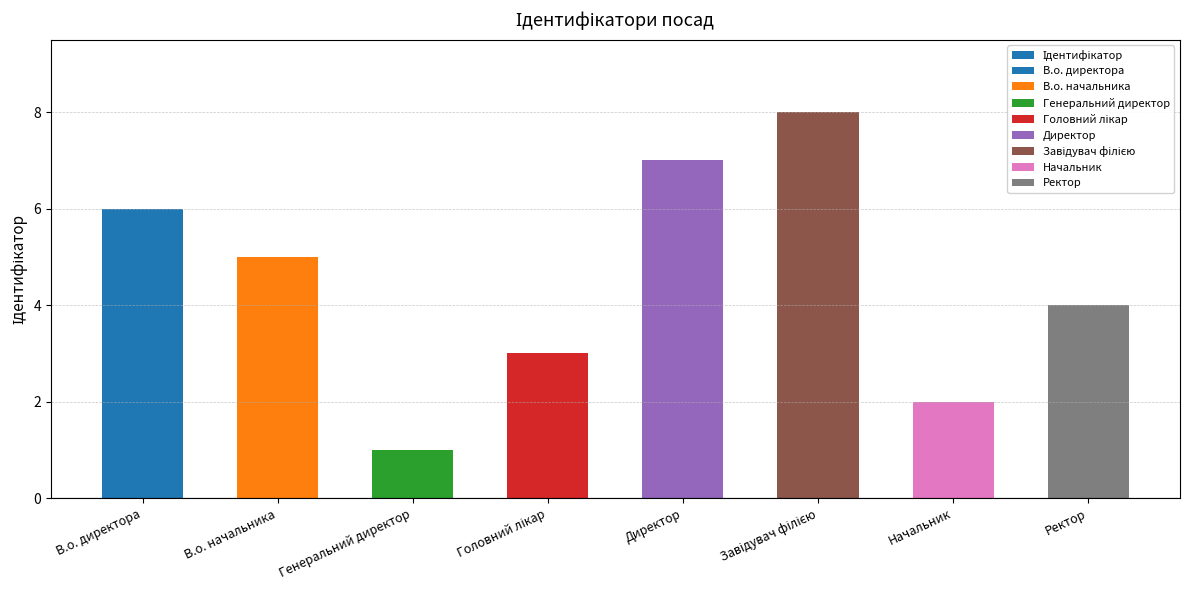

What is the difference between the maximum and minimum values?

7